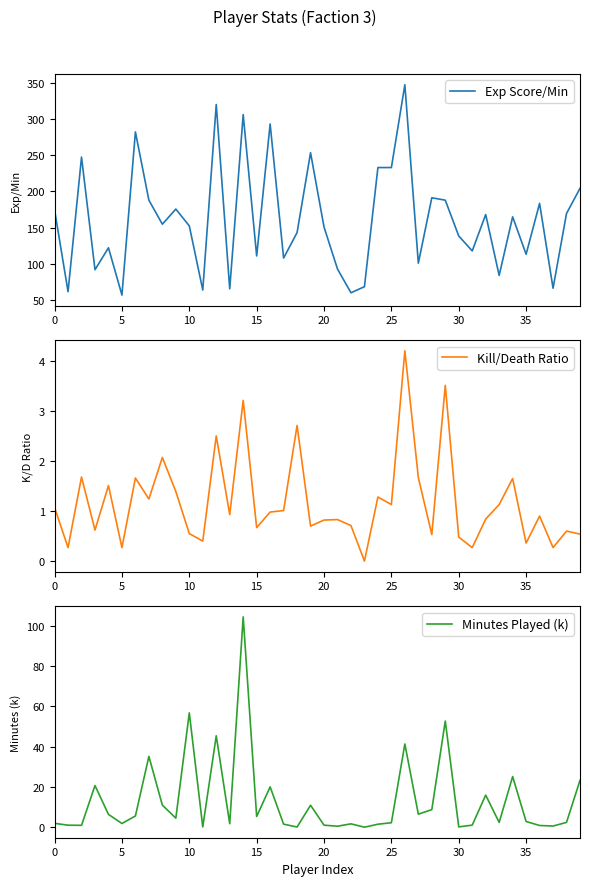

Reading left to right, list all the values displayed in this chart.

Exp Score/Min: 174.3	61.3	247.4	91.7	121.9	56.6	282.1	187.8	154.6	175.5	152.2	63.6	320.1	65.2	306.1	110.7	293.1	107.7	143.0	253.3	150.7	92.6	59.8	68.2	232.9	232.9	347.4	100.7	191.1	187.8	138.3	117.6	167.9	83.7	164.7	113.1	183.3	66.1	169.4	204.1
Kill/Death Ratio: 1.1	0.3	1.7	0.6	1.5	0.3	1.7	1.2	2.1	1.4	0.6	0.4	2.5	0.9	3.2	0.7	1.0	1.0	2.7	0.7	0.8	0.8	0.7	0.0	1.3	1.1	4.2	1.7	0.5	3.5	0.5	0.3	0.8	1.1	1.6	0.4	0.9	0.3	0.6	0.5
Minutes Played (k): 1.9	1.0	1.0	20.7	6.4	1.9	5.6	35.2	11.0	4.5	56.8	0.1	45.4	1.8	104.5	5.4	20.1	1.5	0.1	10.9	1.0	0.5	1.7	0.0	1.5	2.2	41.4	6.5	8.8	52.8	0.2	1.0	16.0	2.4	25.2	2.9	0.9	0.6	2.4	23.3